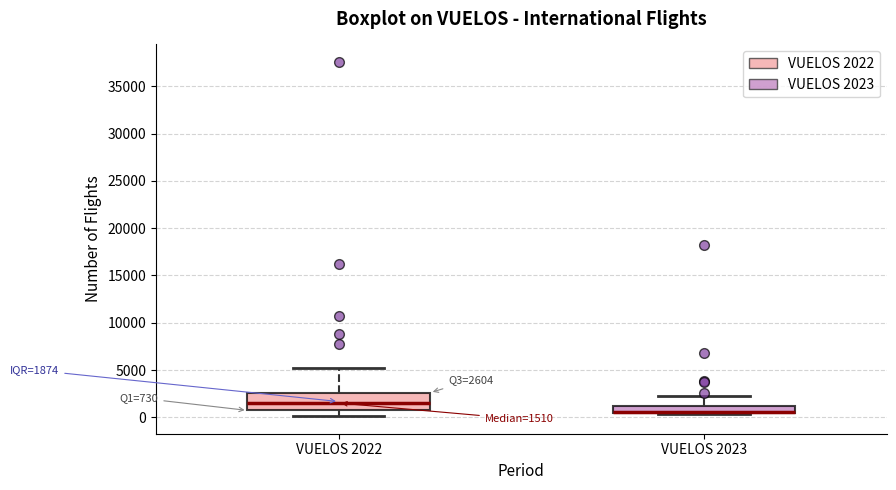

Which box has the lowest median line?

VUELOS 2023